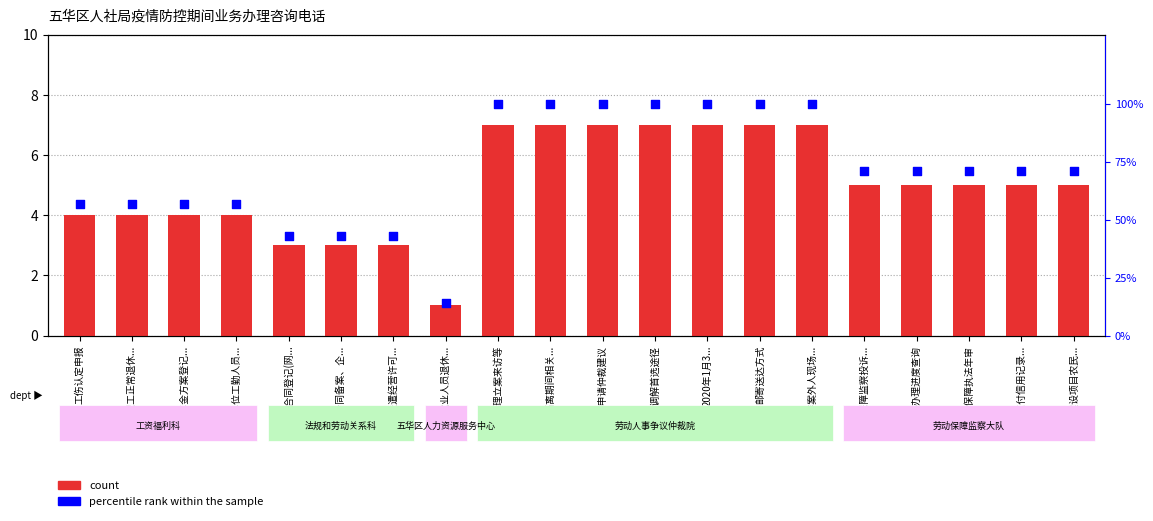

What are all the series names shown in the legend?

count, percentile rank within the sample